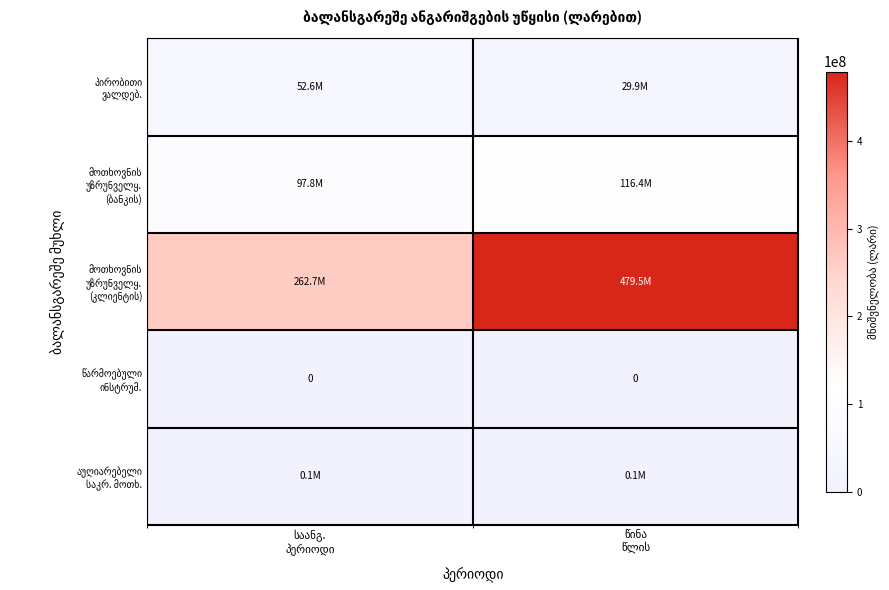

Which label corresponds to the smallest value in the chart?

საანგ.
პერიოდი